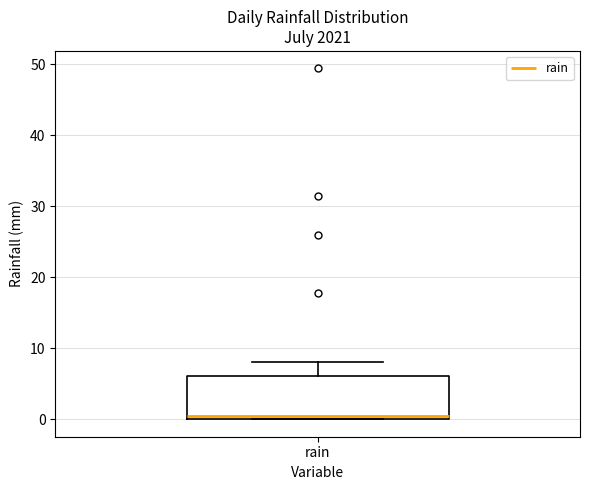

Where is the upper edge of the box for rain on the y-axis? The values are not printed on the chart, so give them approximately, as read against the axis.

6